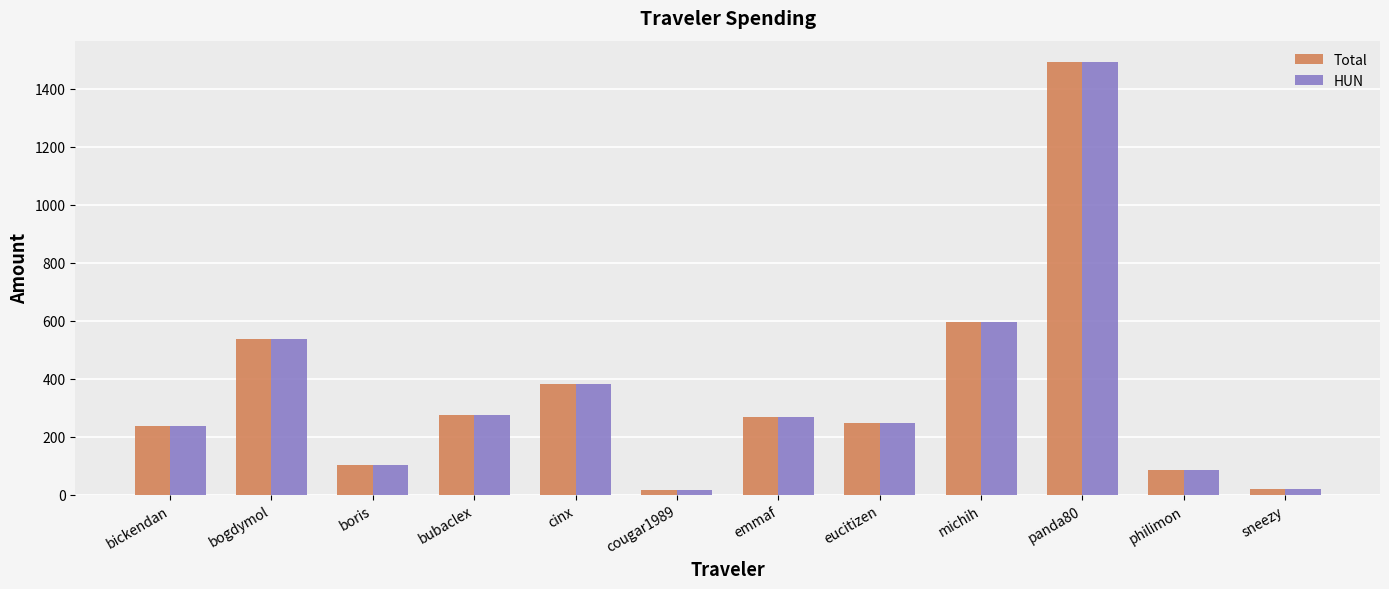

At how many categories does at least one series exceed 1461?

1